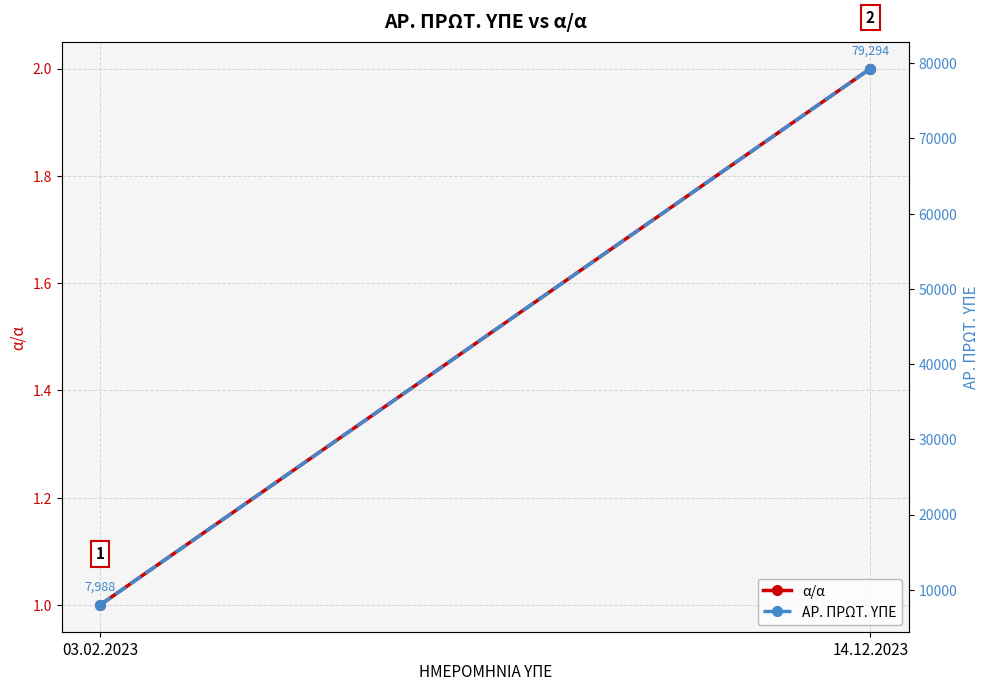

Reading right to left, extract all data points from this chart.

α/α: 14.12.2023=2	03.02.2023=1
ΑΡ. ΠΡΩΤ. ΥΠΕ: 14.12.2023=79294	03.02.2023=7988